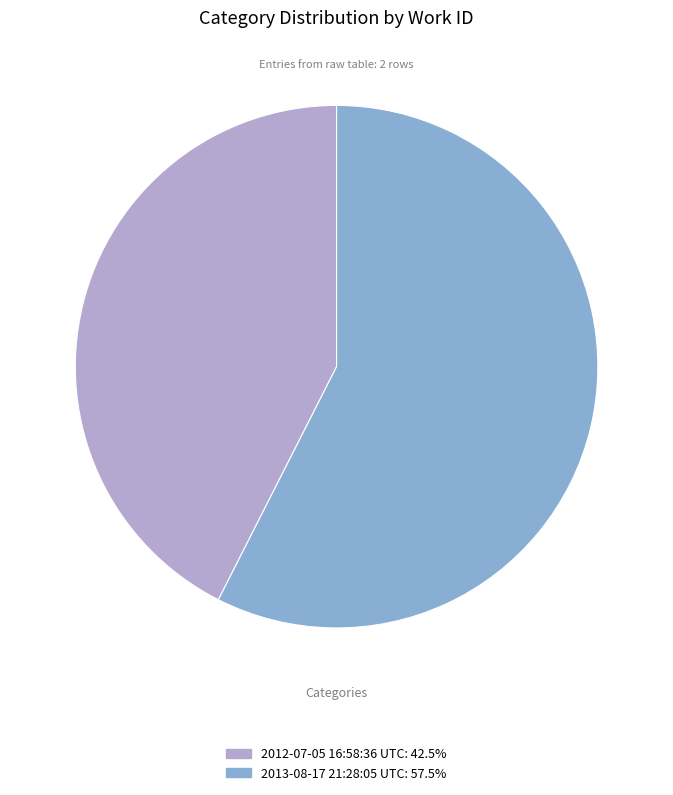

The 2012-07-05 16:58:36 UTC slice represents 43% of the pie. True or false?

True